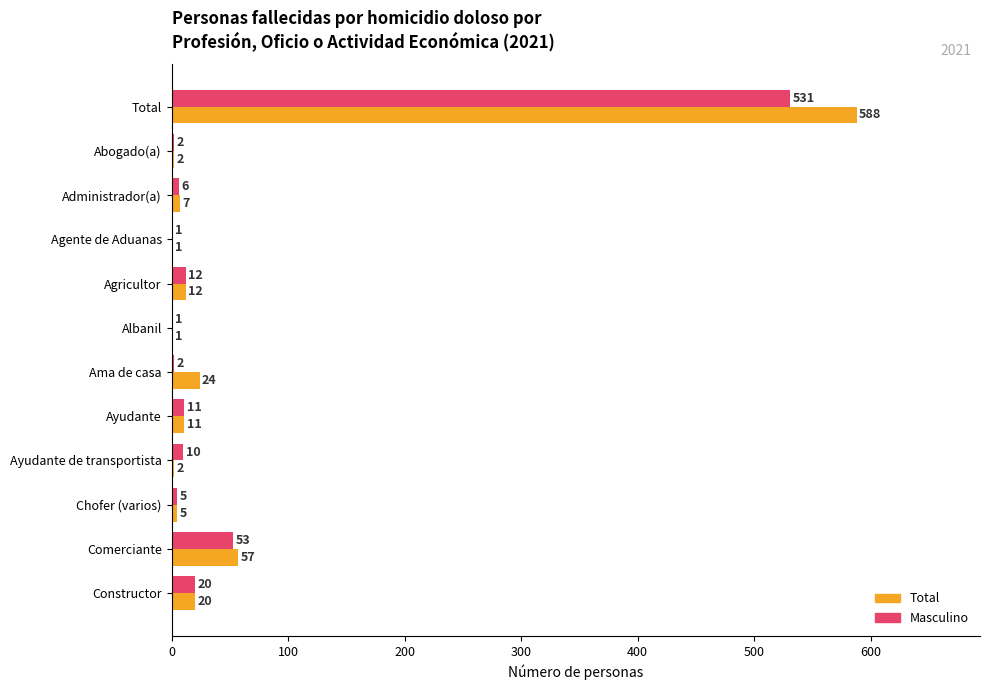

The Masculino series shows 10 at Ayudante de transportista. True or false?

True